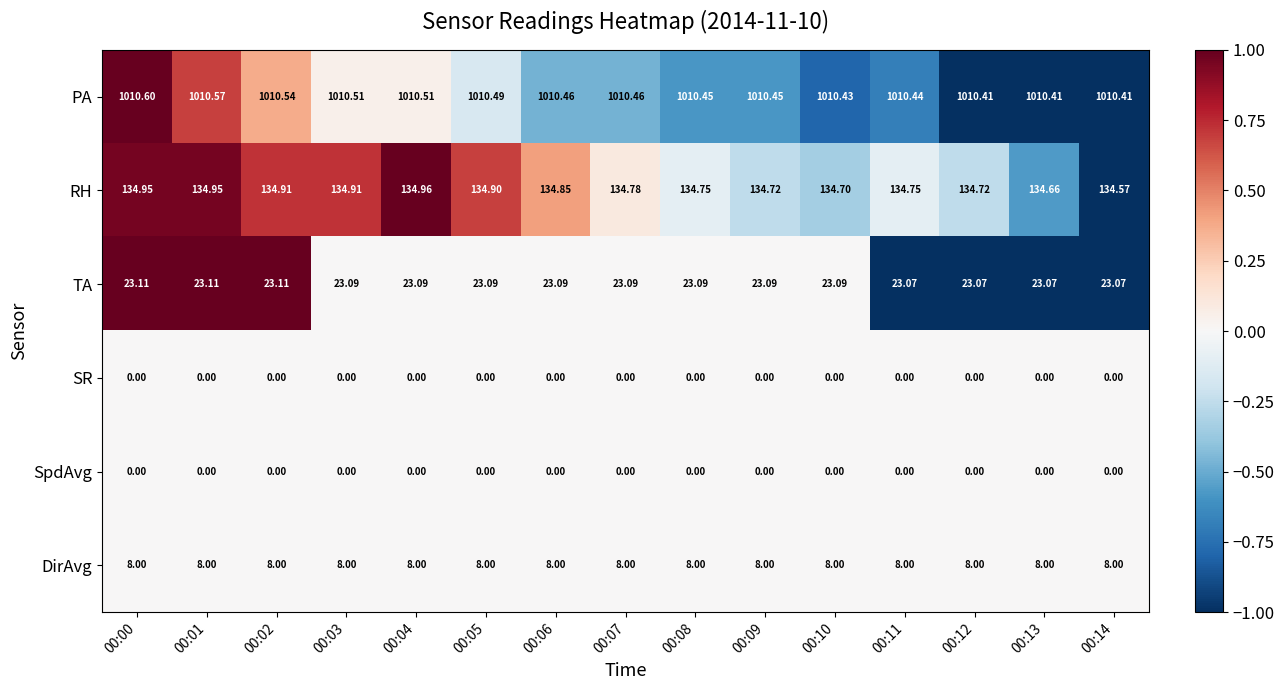

Is the value of TA at 00:05 greater than the value of DirAvg at 00:05?

Yes